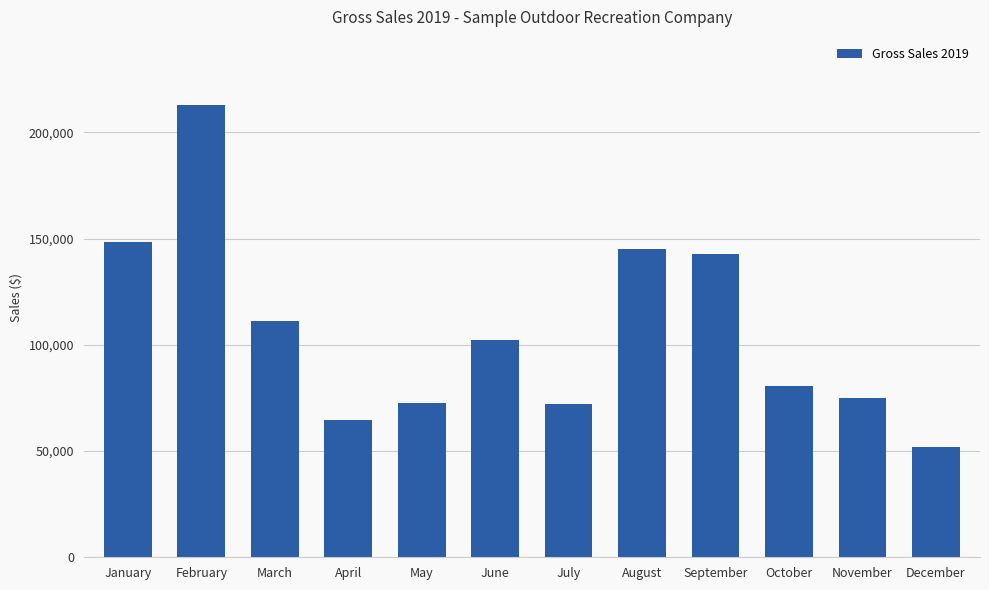

The value at February is 213002.5. True or false?

True